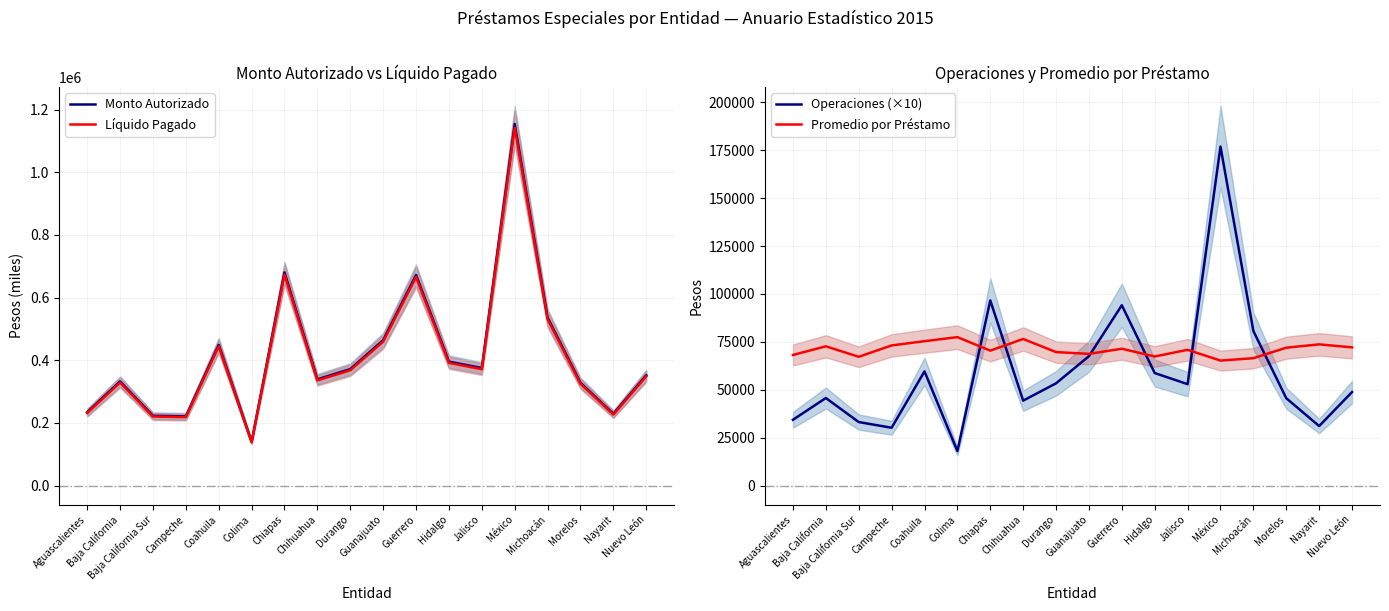

What is the difference between the maximum and minimum values in the Operaciones (×10) series?

158840.0